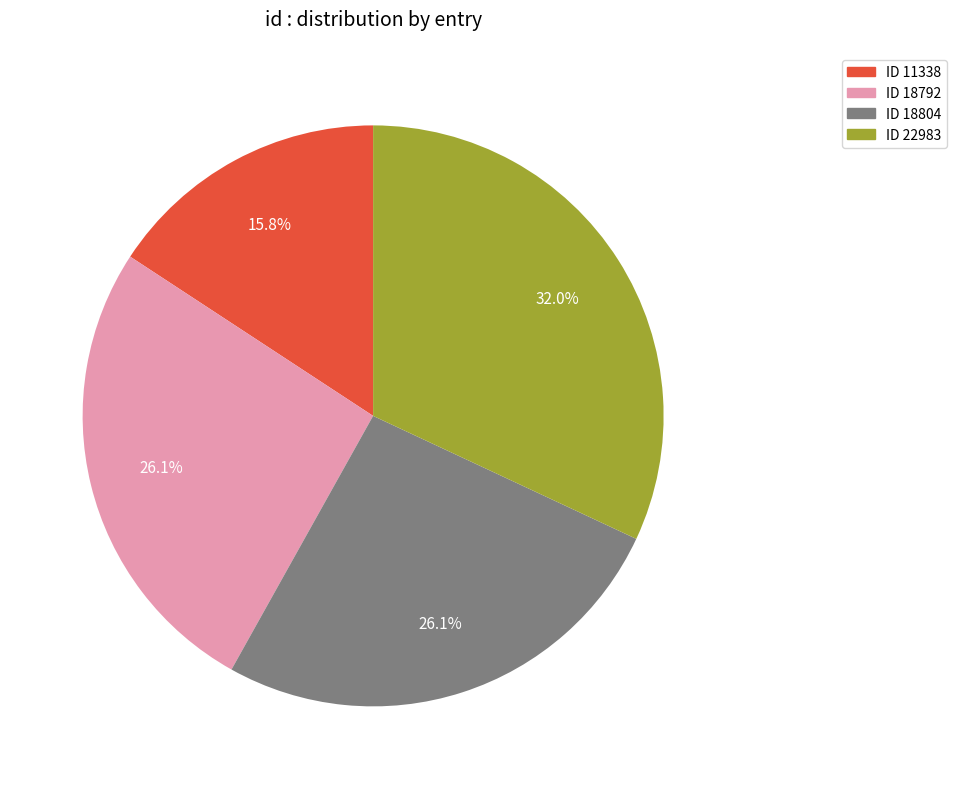

What is the largest slice in the pie chart?

ID 22983